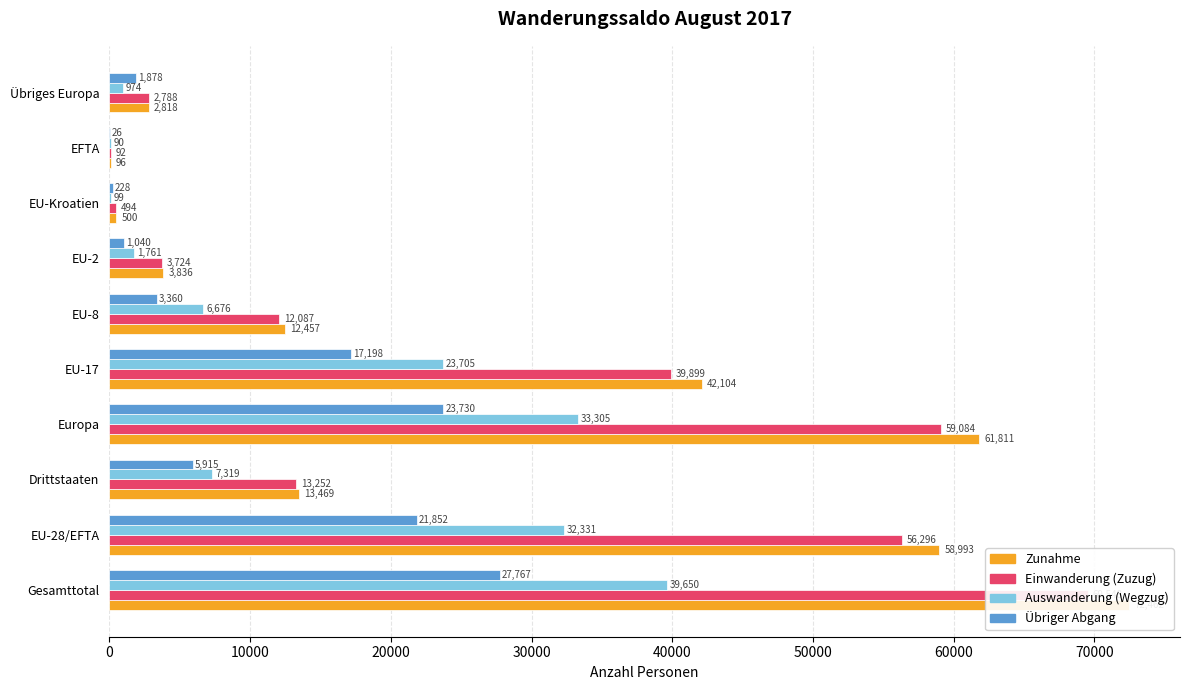

Which series changed the most between Gesamttotal and Drittstaaten?

Zunahme